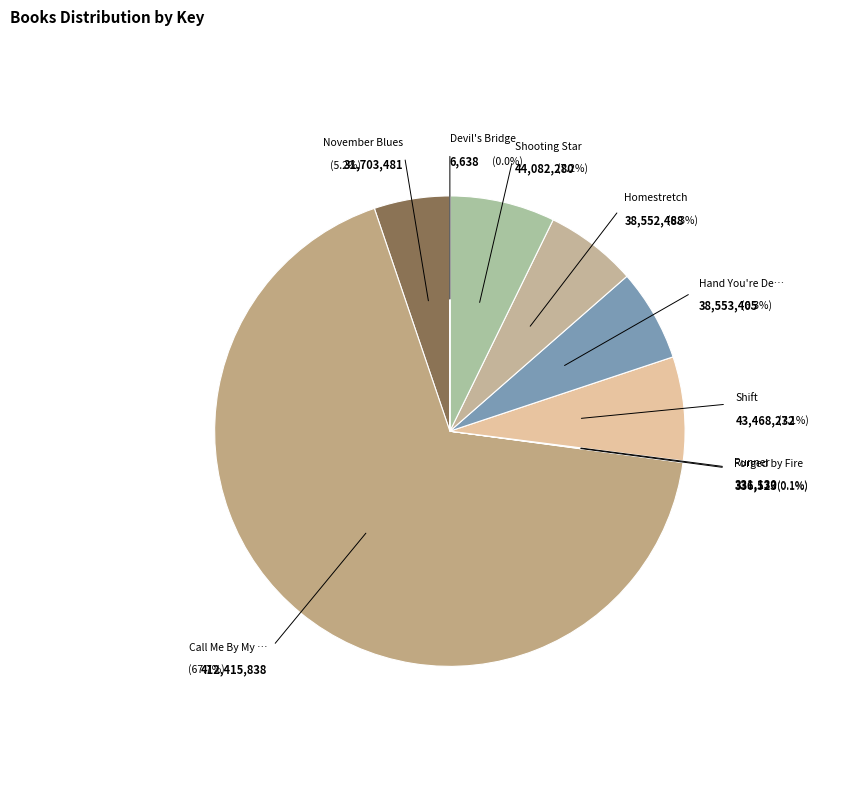

To the nearest percent, what portion does November Blues represent?

5%